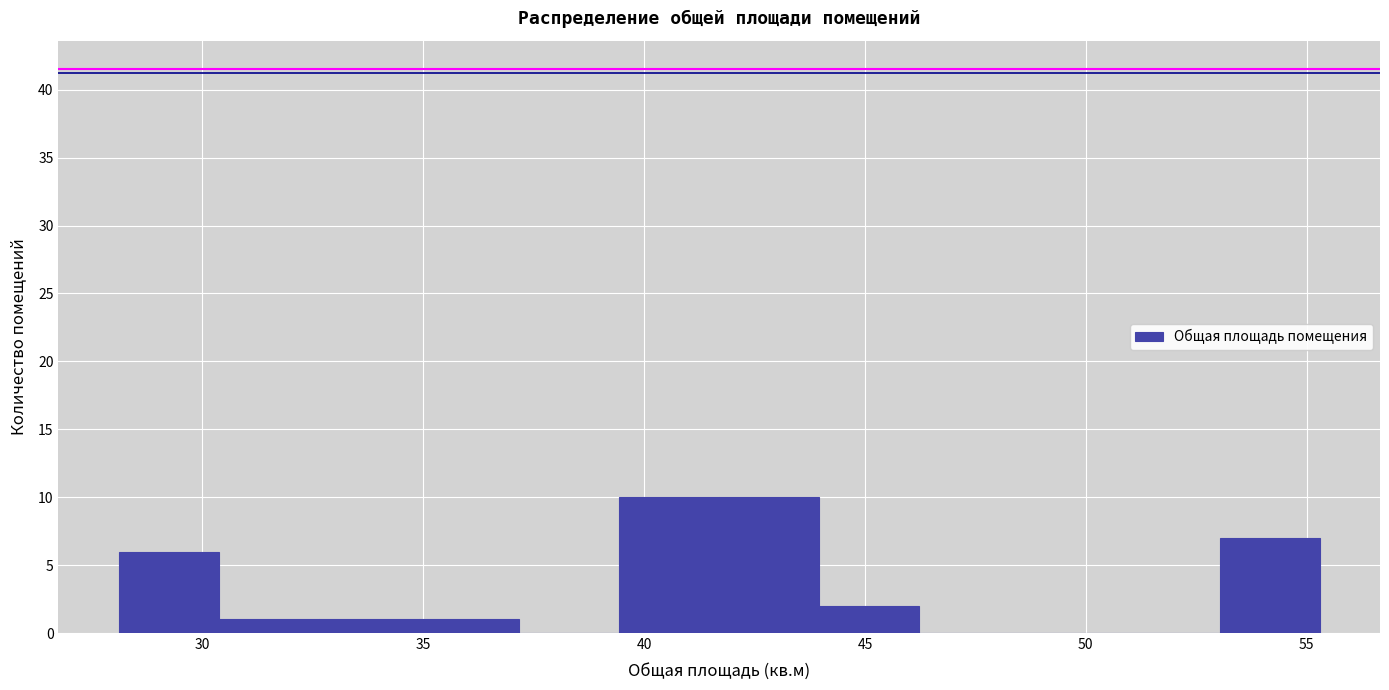

How tall is the bar that spans 53.0 to 55.5 on the x-axis? Neither the bar edges nor the heights are printed on the chart, so give them approximately, as read against the axes.

7